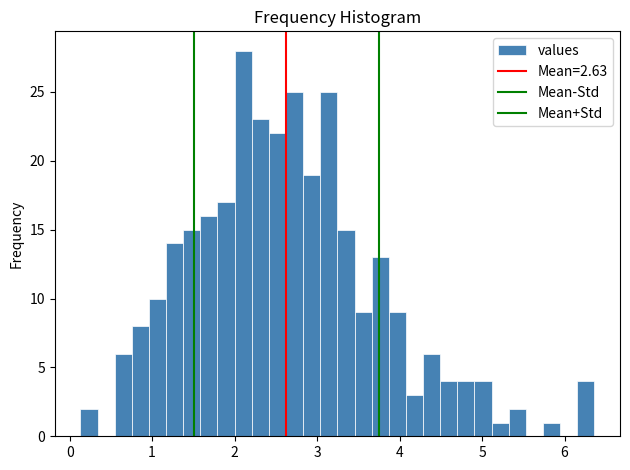

Around what value on the x-axis is the tallest bar? Give the approximate position of its centre, as read against the axis.

2.1